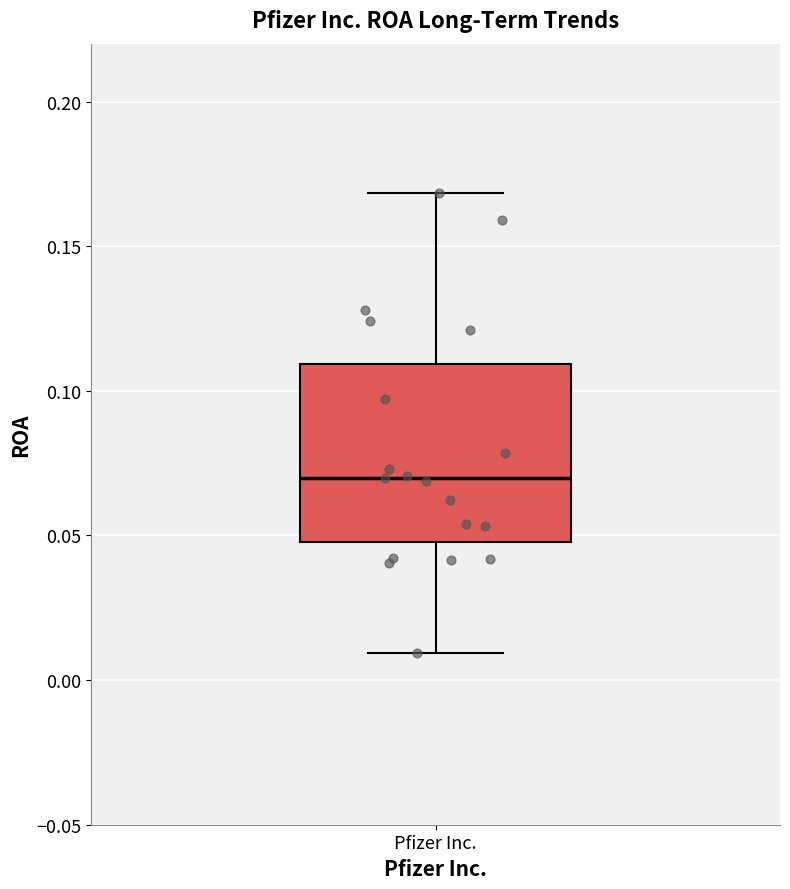

Transcribe this box plot: give where the median line is, the range the box spans, and where the two whiskers end, as read against the y-axis. The values are not printed on the chart, so give them approximately, as read against the axis.

median 0.07, box 0.05 to 0.11, whiskers 0.01 to 0.17